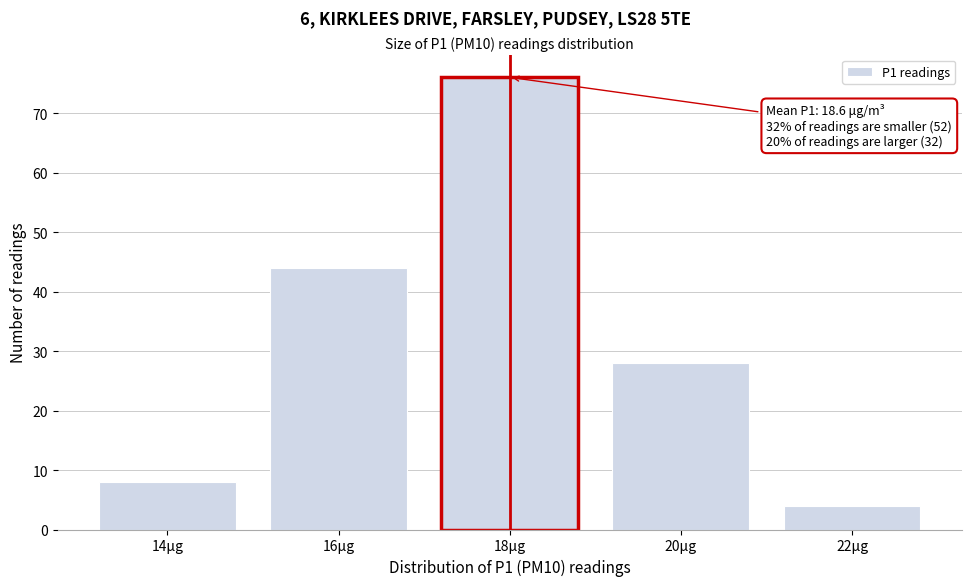

Reading right to left, extract all data points from this chart.

22μg=4	20μg=28	18μg=76	16μg=44	14μg=8